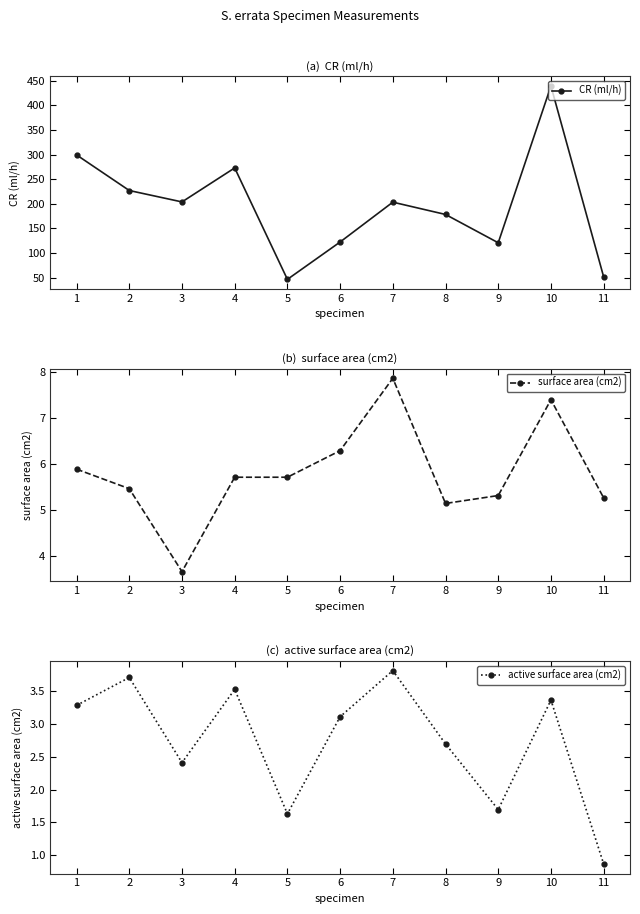

Is it true that CR (ml/h) equals 27.4 at 11?

False